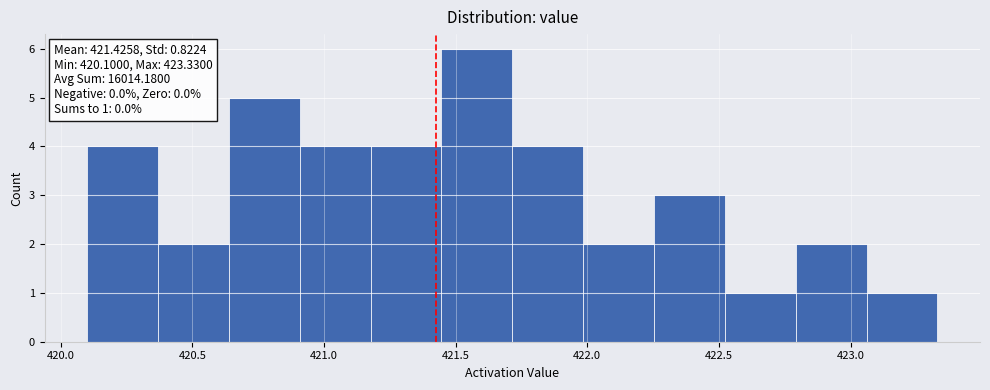

Which range on the x-axis has the tallest bar?

421.45 to 421.70